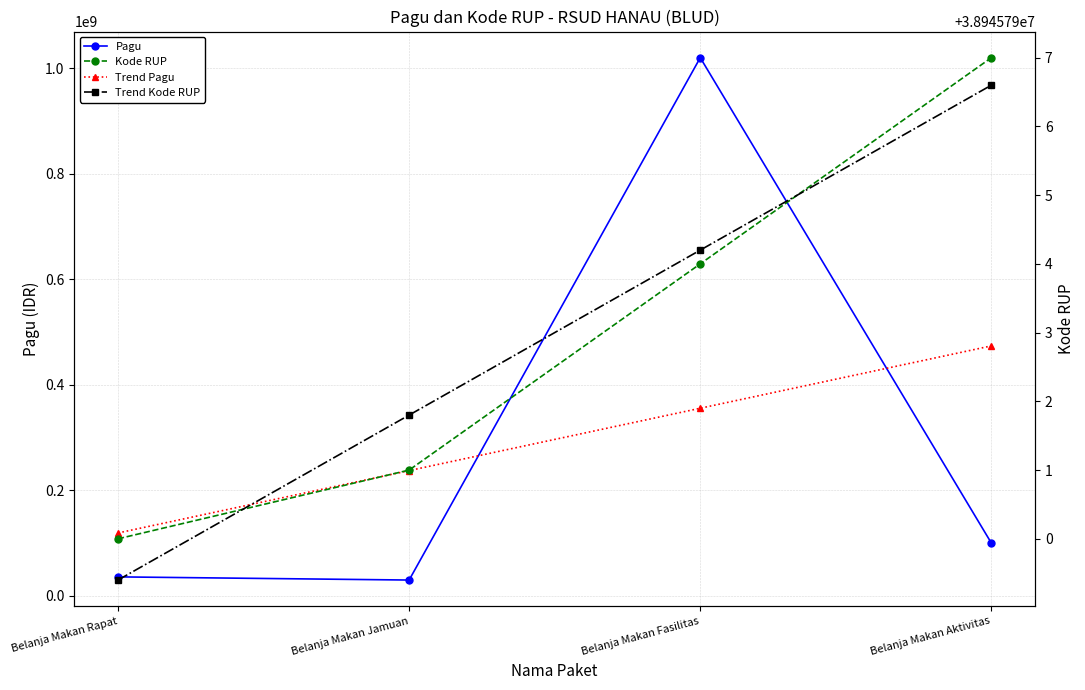

What is the difference between the Trend Pagu values at Belanja Makan Fasilitas and Belanja Makan Rapat?

236400000.0